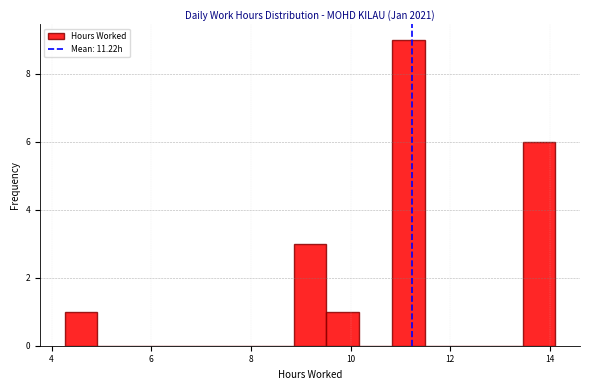

Around what value on the x-axis is the tallest bar? Give the approximate position of its centre, as read against the axis.

11.2